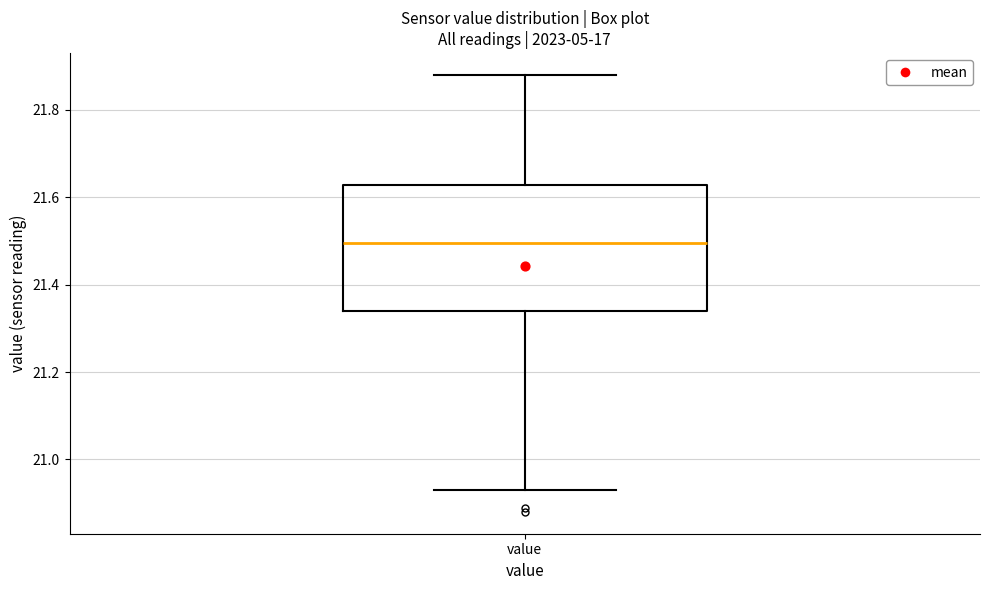

Where does the lower whisker of the box for value end on the y-axis? The values are not printed on the chart, so give them approximately, as read against the axis.

20.94